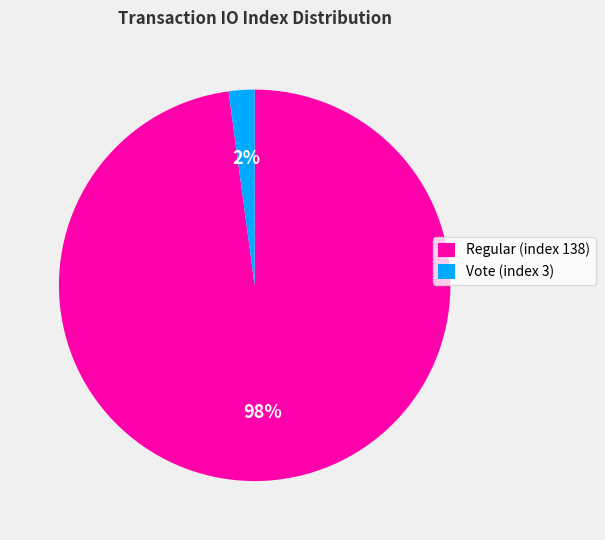

To the nearest percent, what portion does Vote (index 3) represent?

2%